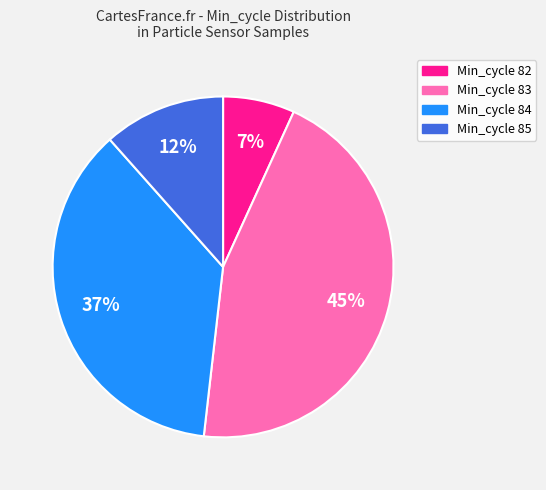

Is there any slice that represents more than half of the pie?

No